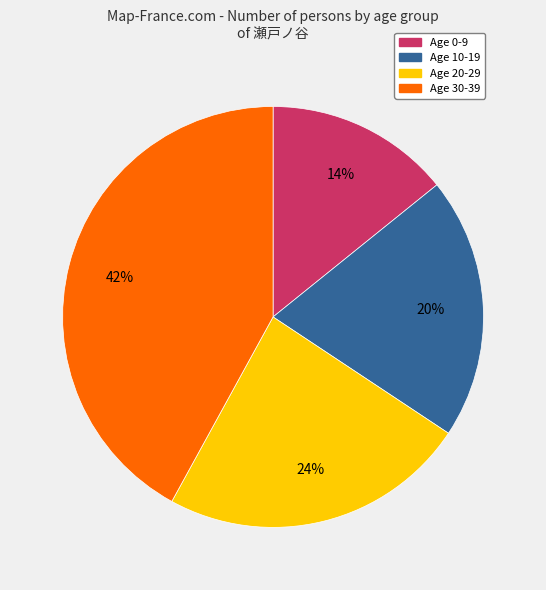

Which slice is the smallest?

Age 0-9